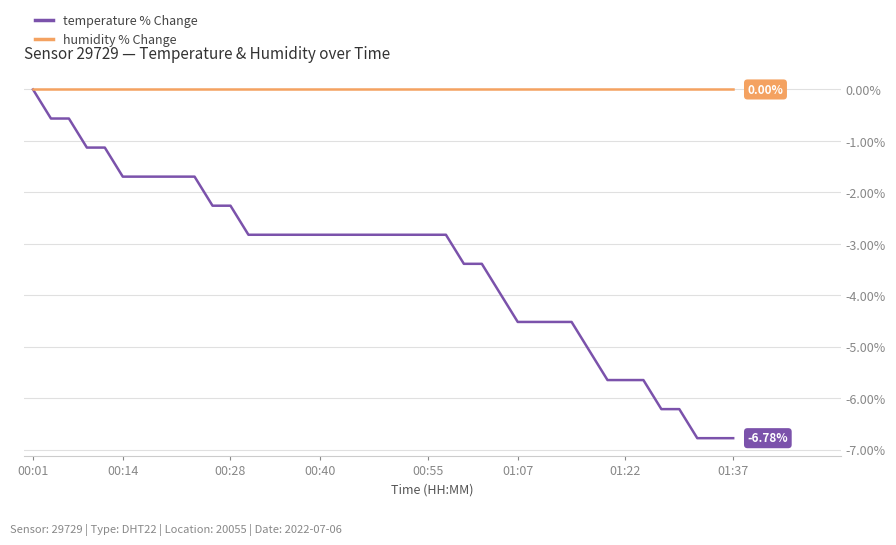

Which series has the largest total across all categories?

humidity % Change